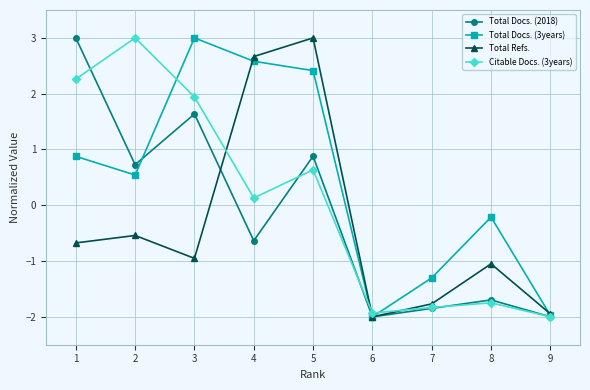

Which series has the largest total across all categories?

Total Docs. (3years)